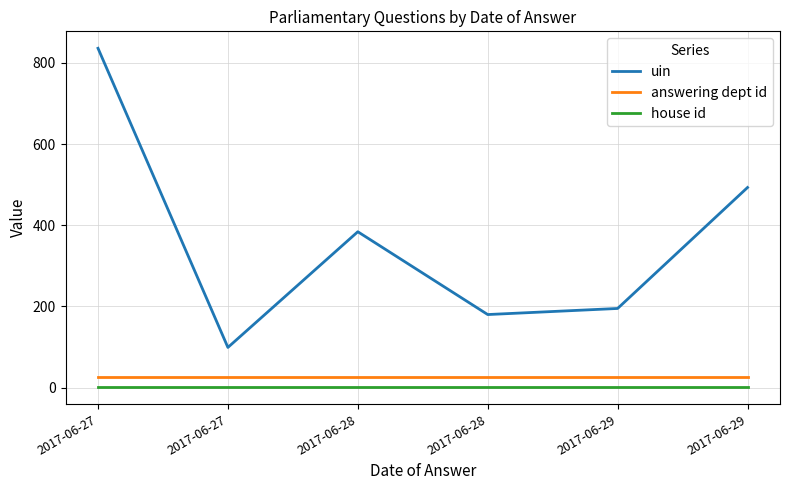

Which series has the largest total across all categories?

uin